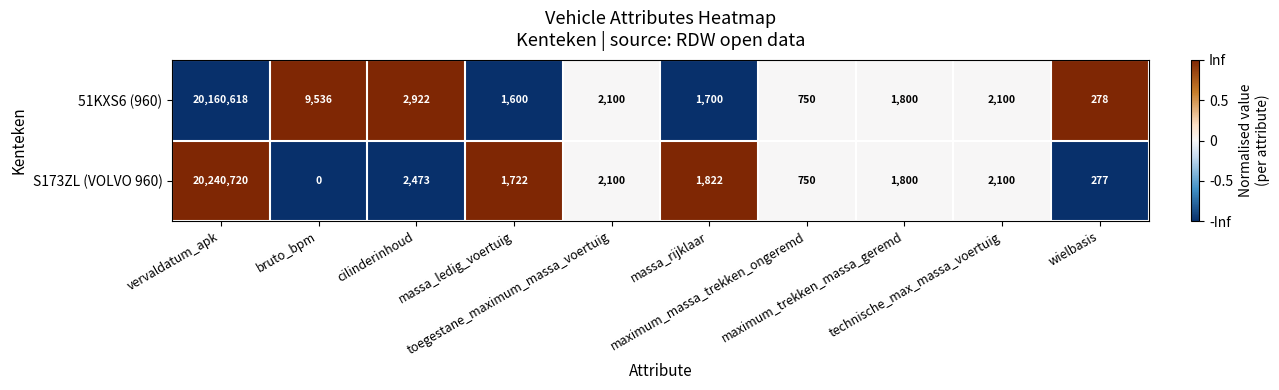

Which series has the largest total across all categories?

S173ZL (VOLVO 960)